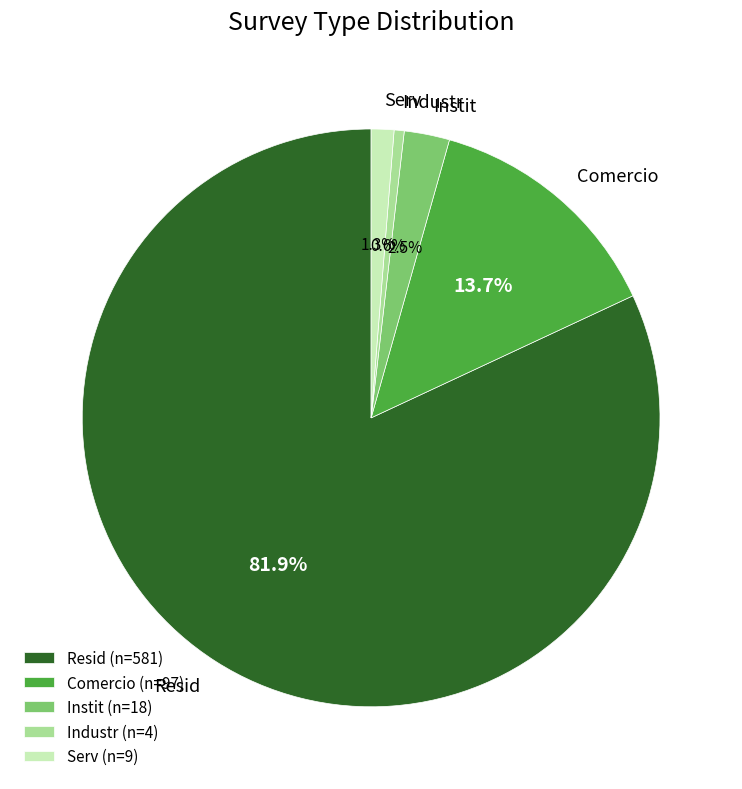

What percentage do Serv and Resid together represent?

83.2%